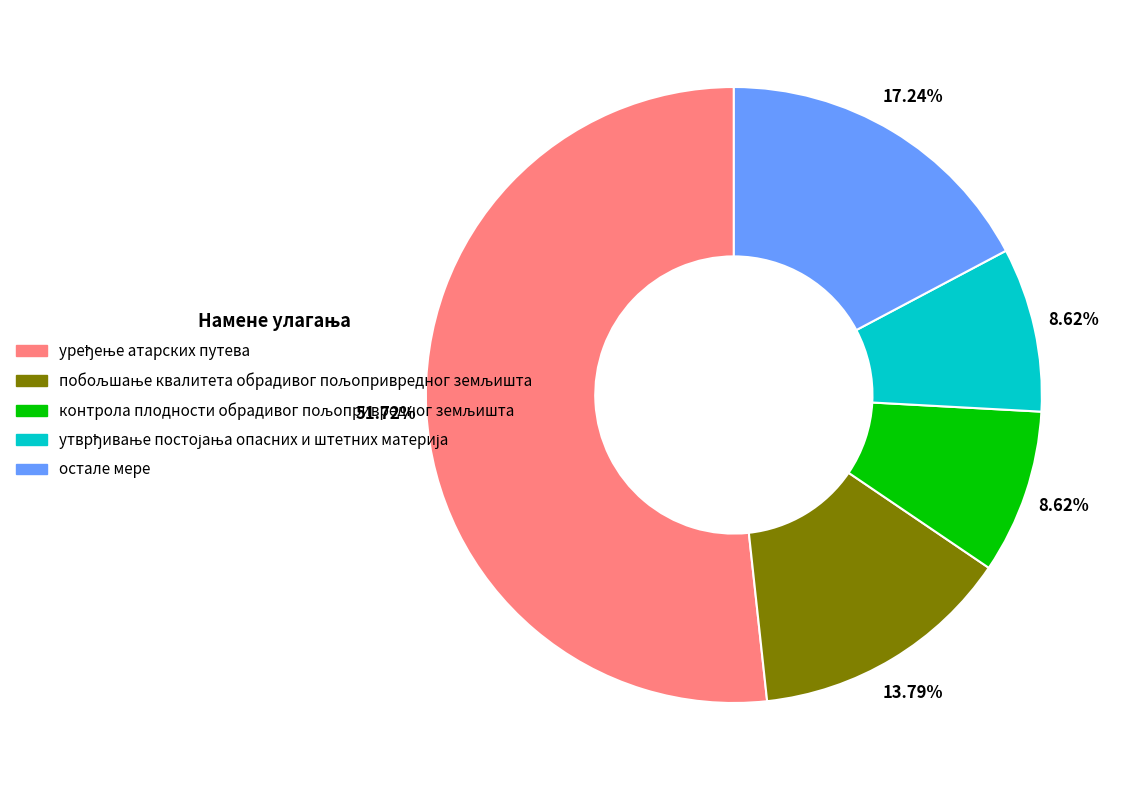

Is there a majority slice in this chart?

Yes